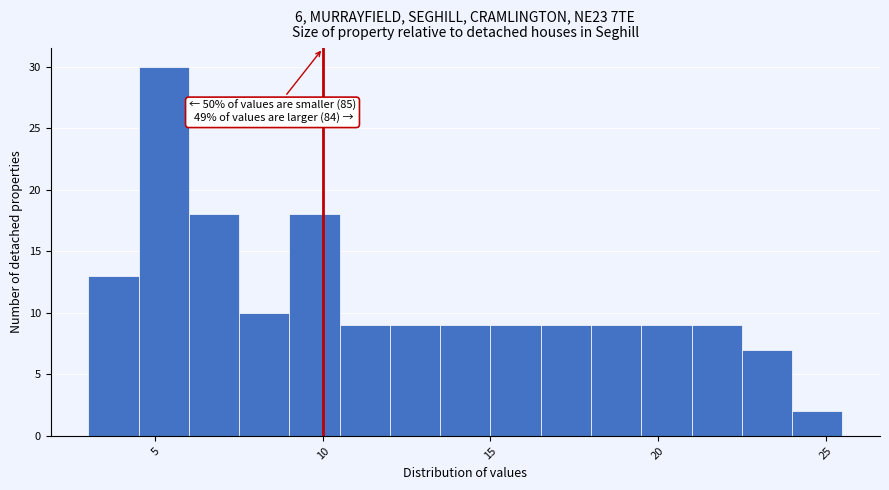

Read against the x-axis, roughly where is the centre of the tallest bar?

5.5